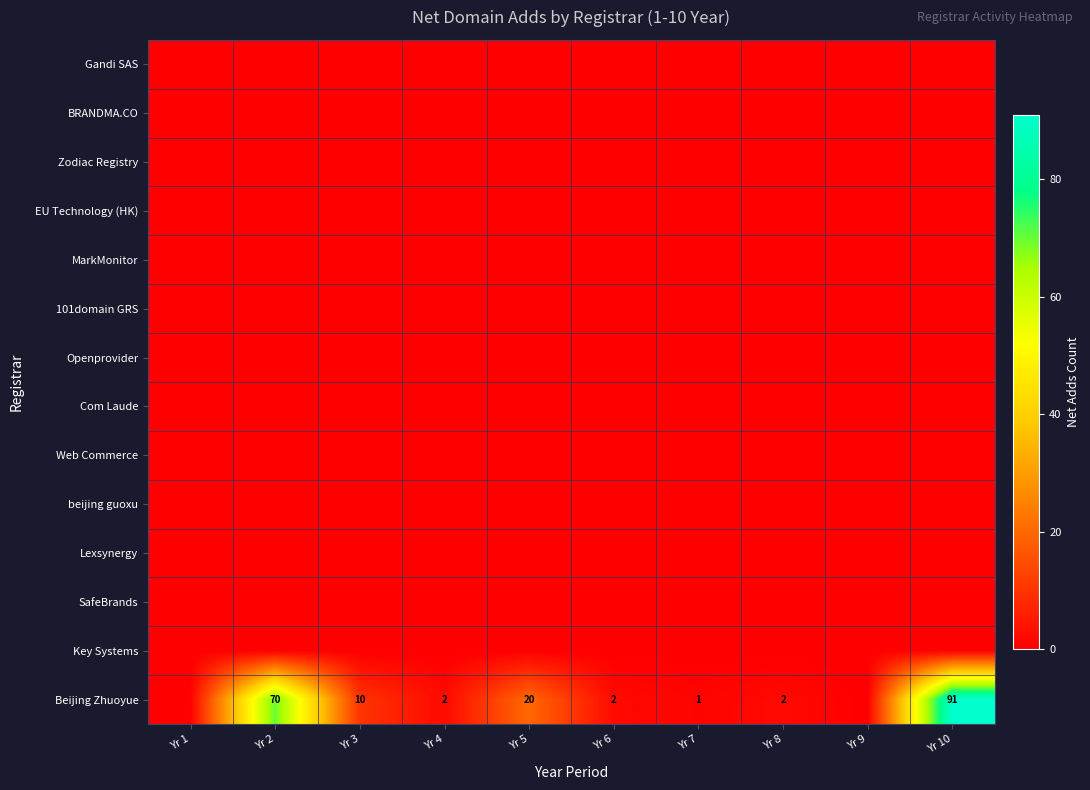

What is the greatest value displayed?

91